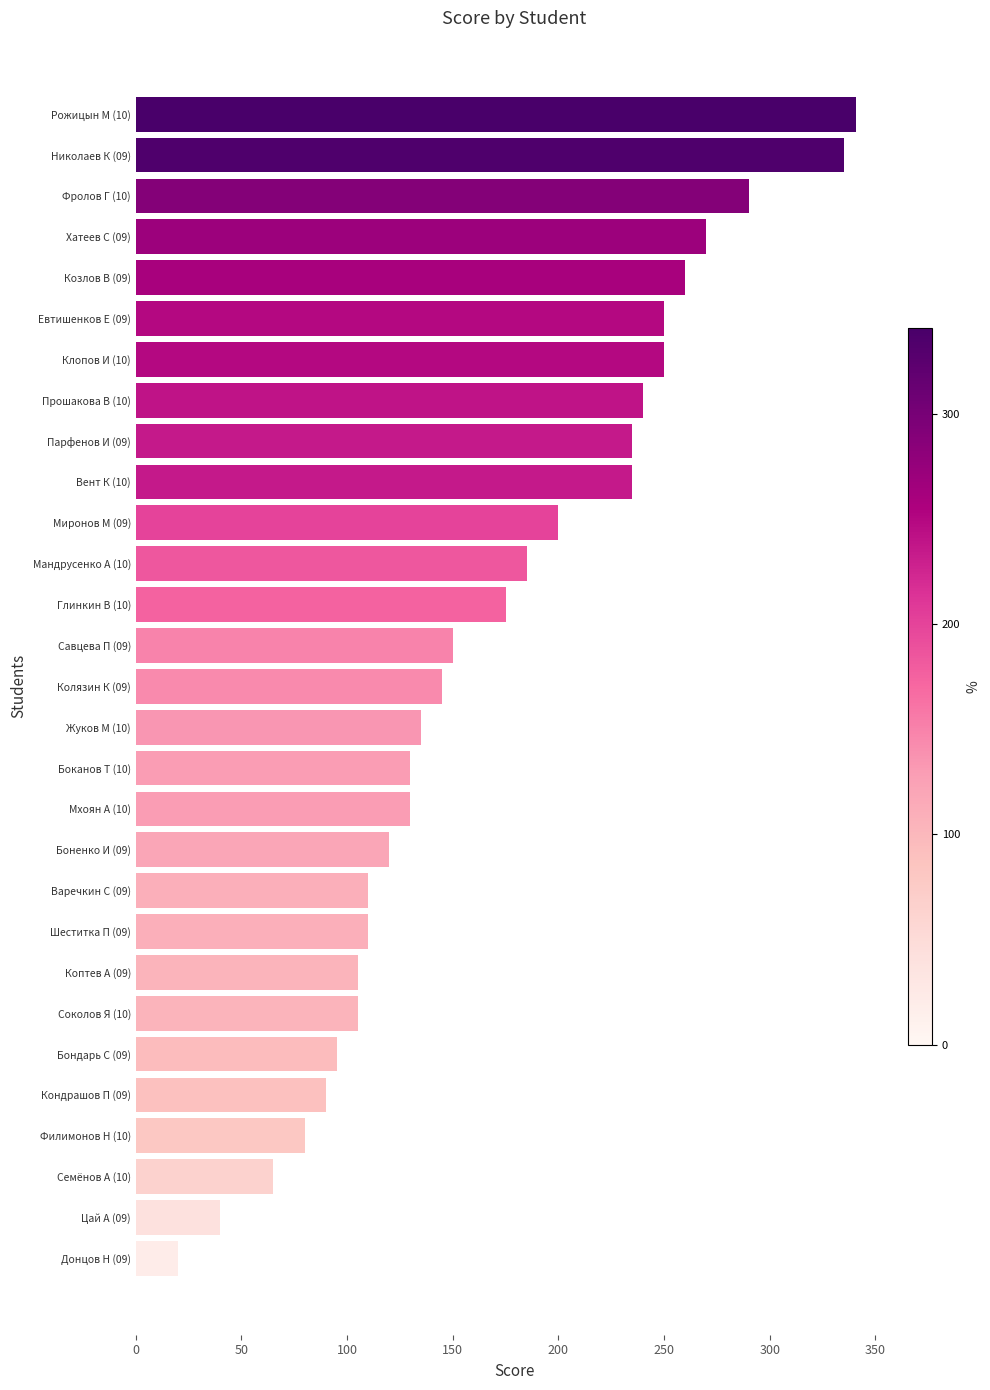

True or false: the data shows 95 at Бондарь С (09).

True